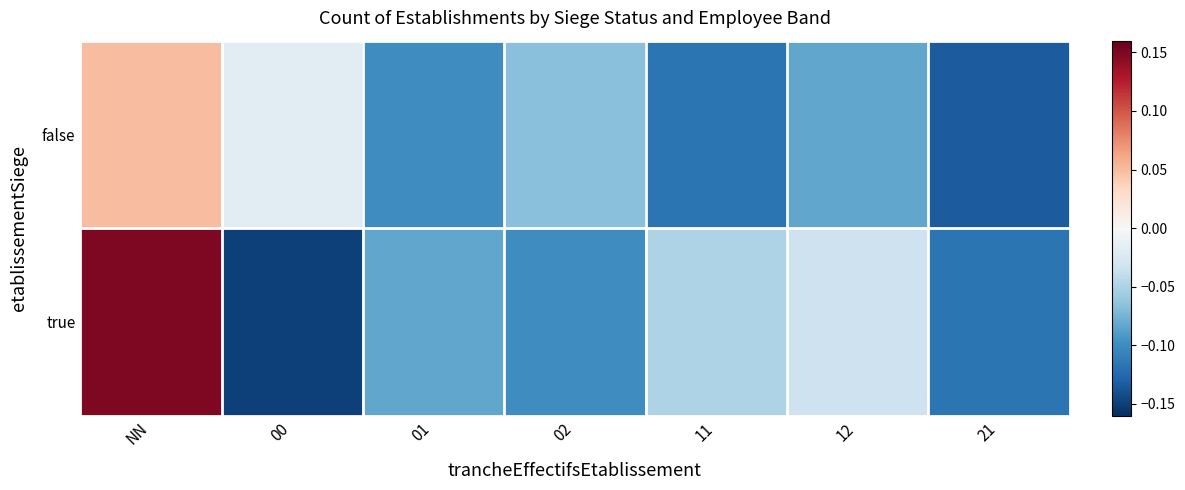

Which has a higher value, 00 or 02?

00